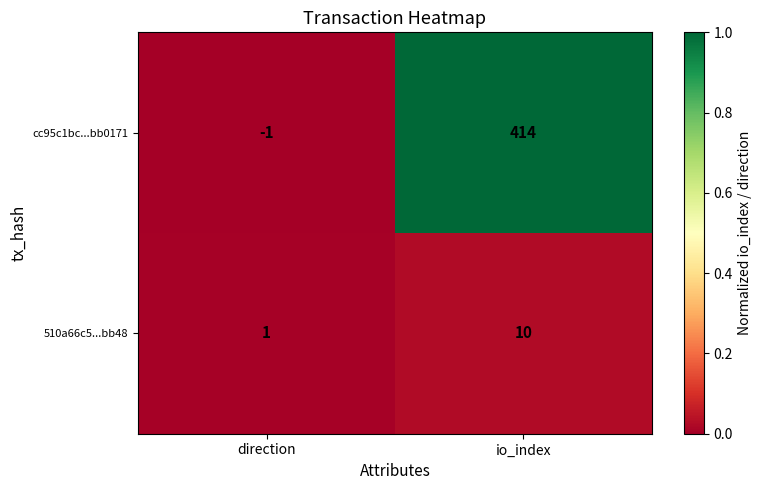

At how many categories does at least one series exceed 0?

2